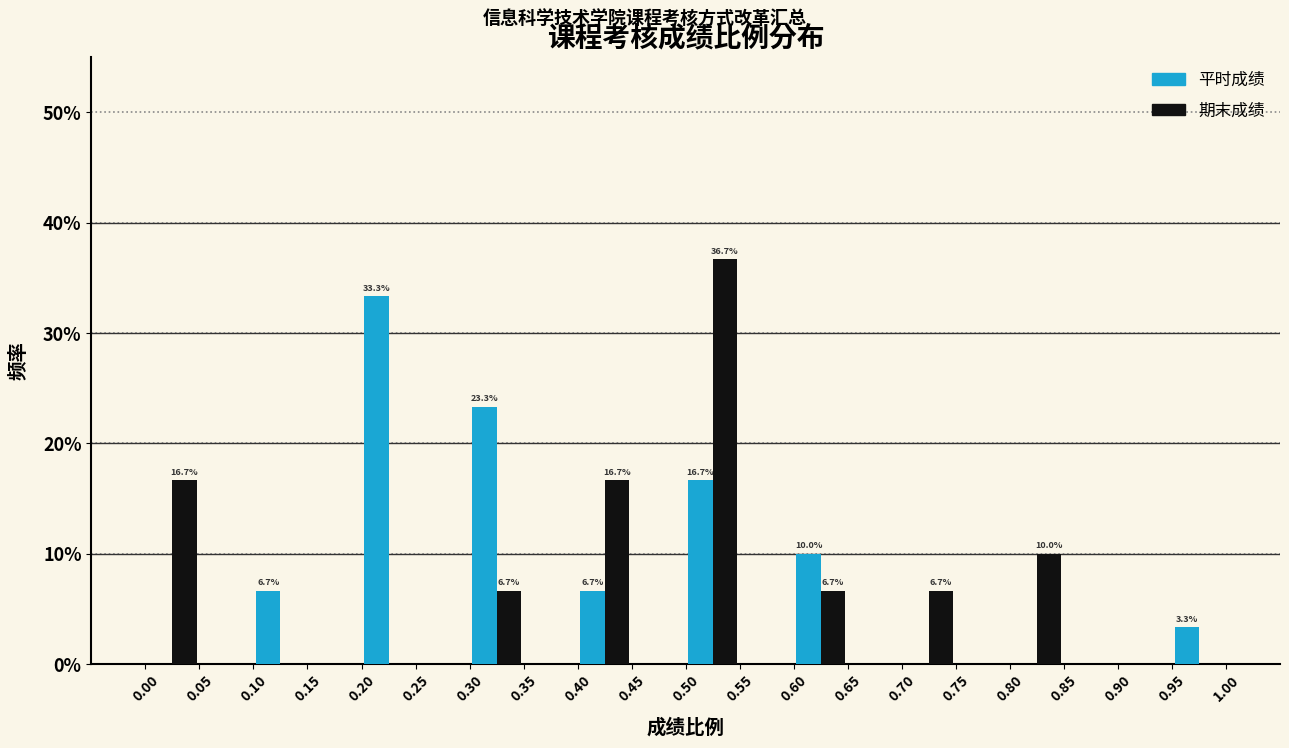

In the 平时成绩 series, which range on the x-axis has the tallest bar?

0.20 to 0.25